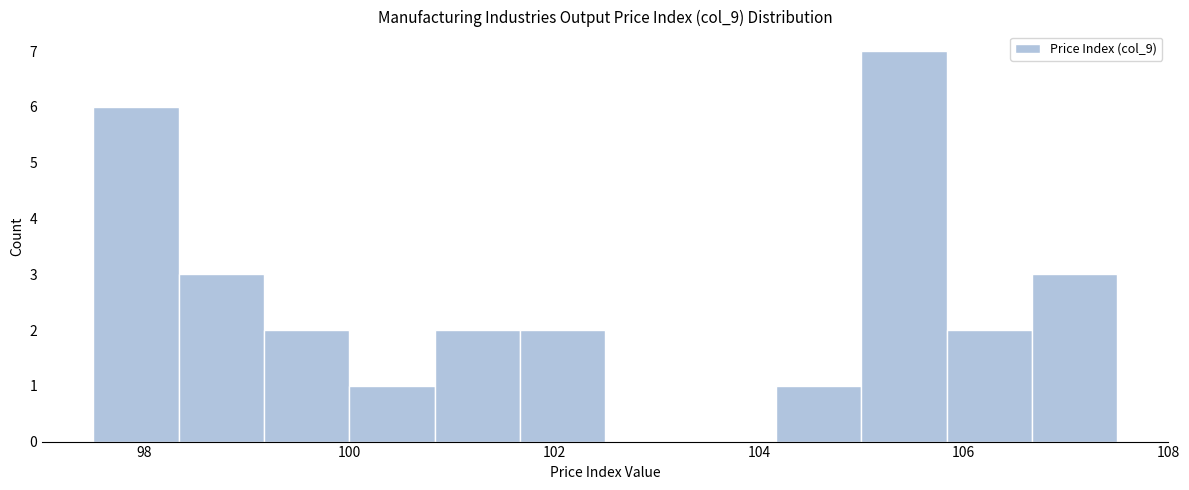

Reading left to right, list every bar in this chart as the range it spans on the x-axis followed by its height. Neither the bar edges nor the heights are printed on the chart, so give them approximately, as read against the axes.

97.6 to 98.4: 6
98.4 to 99.2: 3
99.2 to 100.0: 2
100.0 to 100.8: 1
100.8 to 101.6: 2
101.6 to 102.6: 2
102.6 to 103.4: 0
103.4 to 104.2: 0
104.2 to 105.0: 1
105.0 to 105.8: 7
105.8 to 106.6: 2
106.6 to 107.6: 3